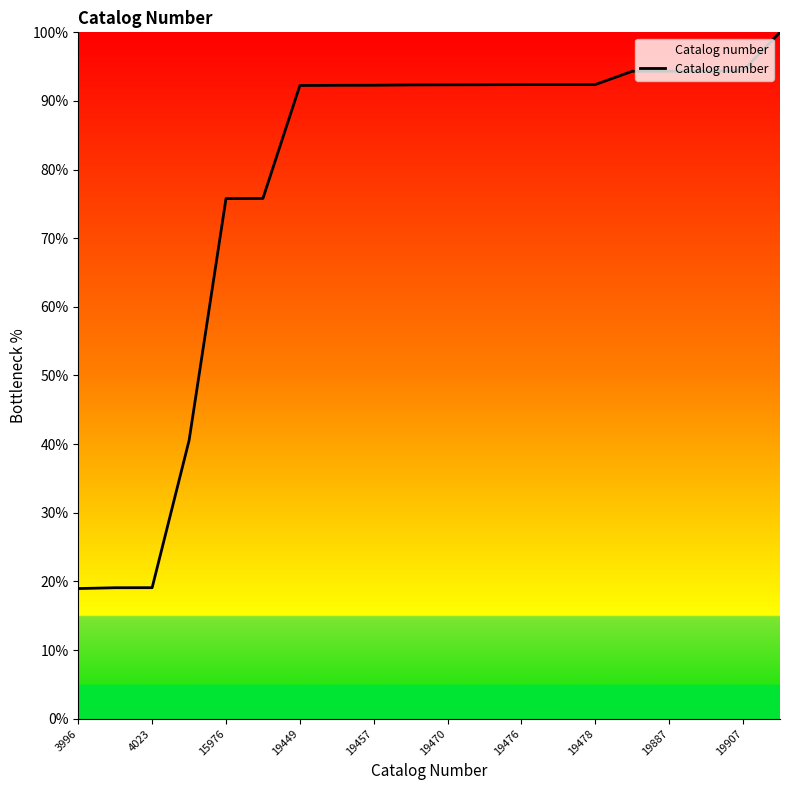

What is the smallest value displayed?

19.0